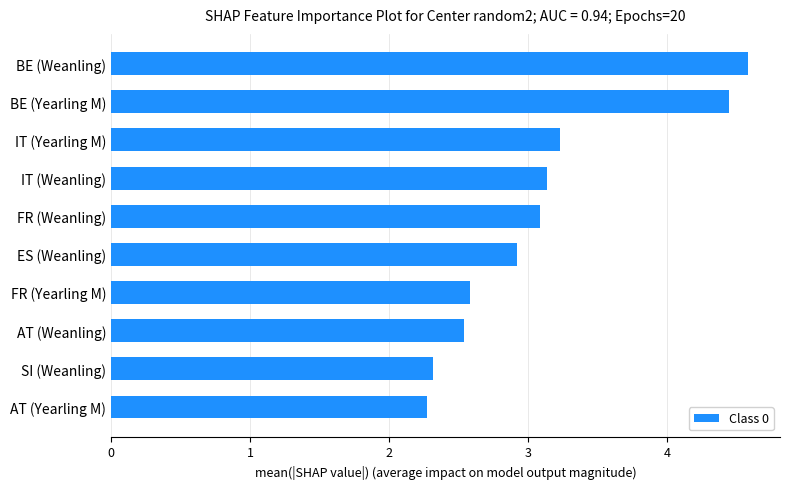

What is the difference between the second highest and second lowest values?

2.1